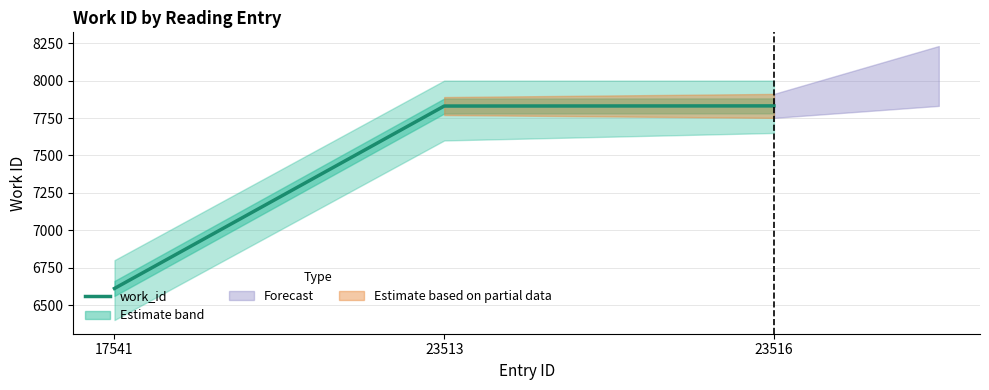

Reading right to left, transcribe all the data shown in this chart.

7831	7830	6611